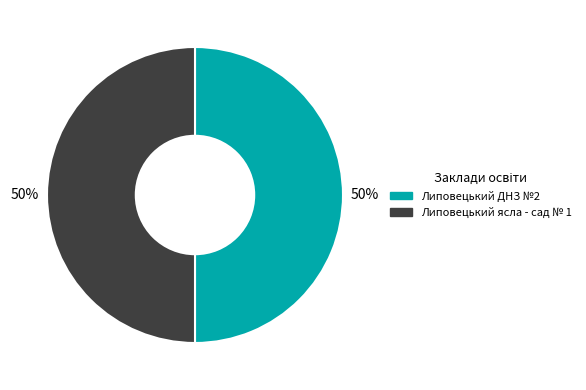

To the nearest percent, what percentage of the pie is Липовецький ДНЗ №2?

50%